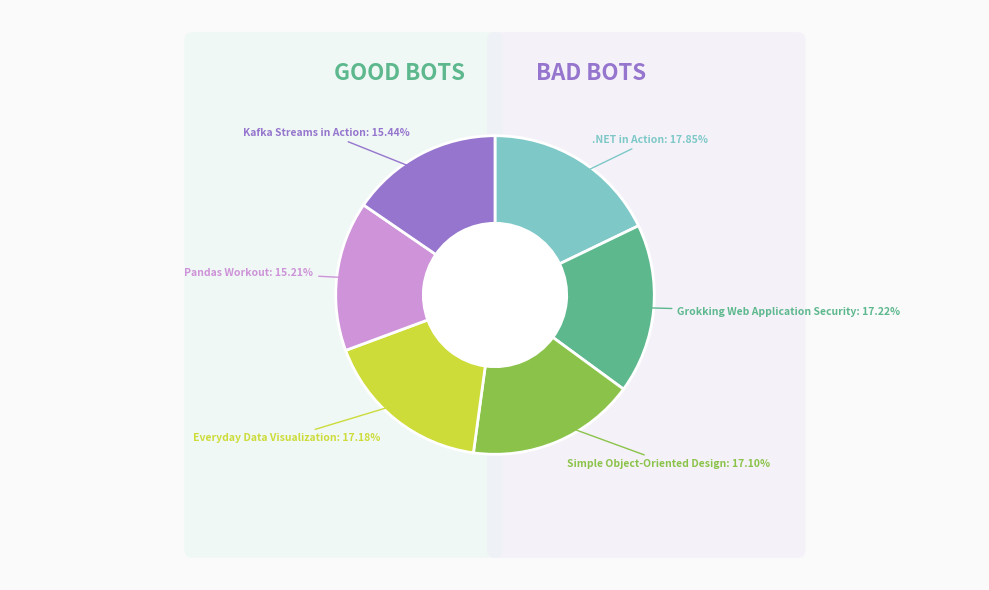

What is the ratio of the value at .NET in Action to the value at Everyday Data Visualization?

1.0